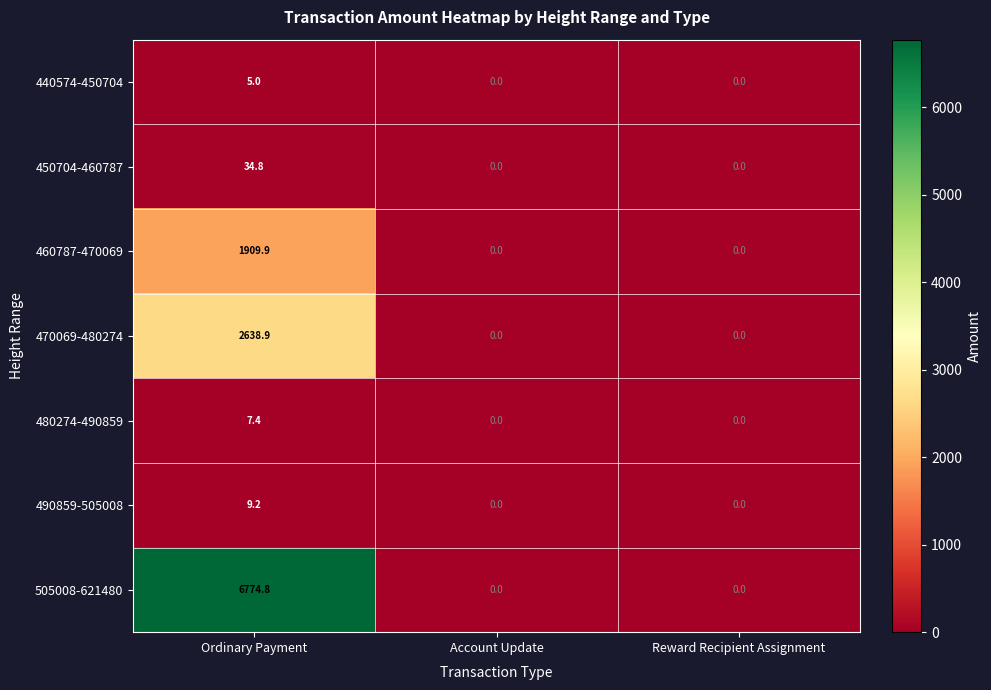

Is it true that 460787-470069 equals 962.7 at Ordinary Payment?

False